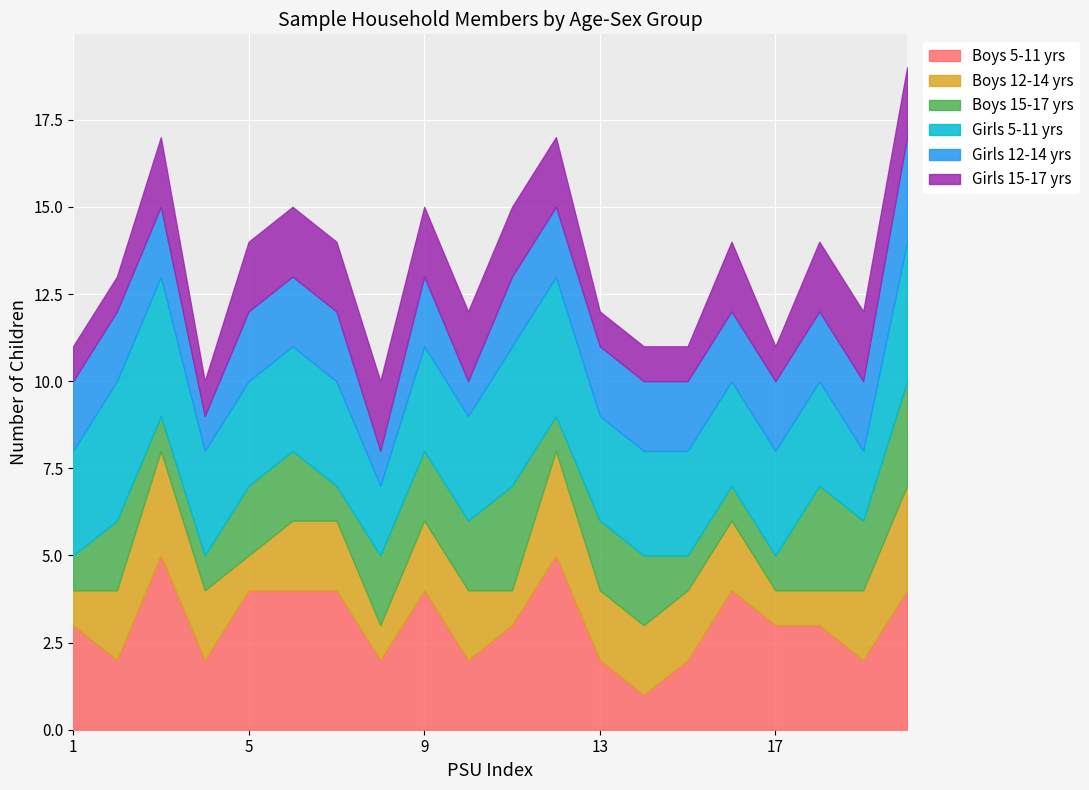

How many times do Boys 15-17 yrs and Boys 5-11 yrs cross each other?

1